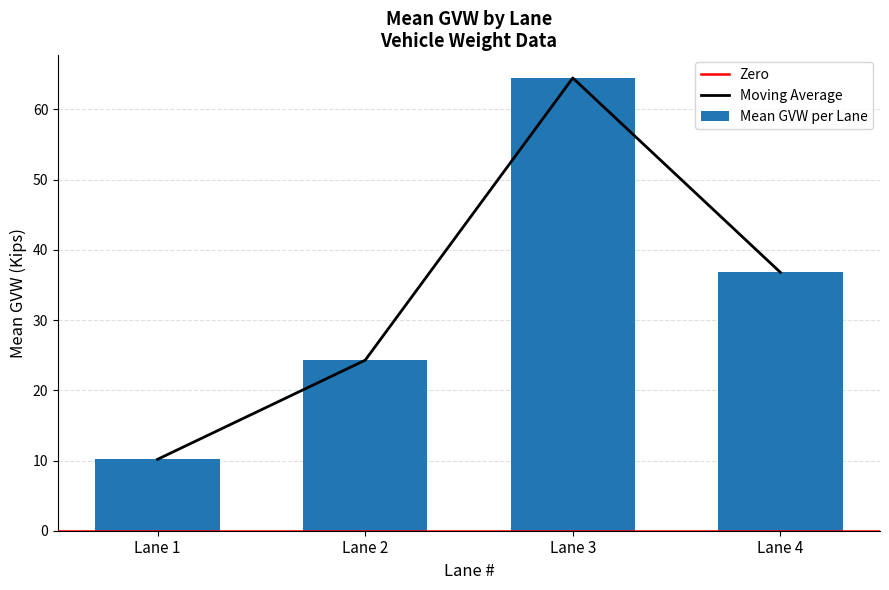

True or false: the data shows 6.3 at 30.

False